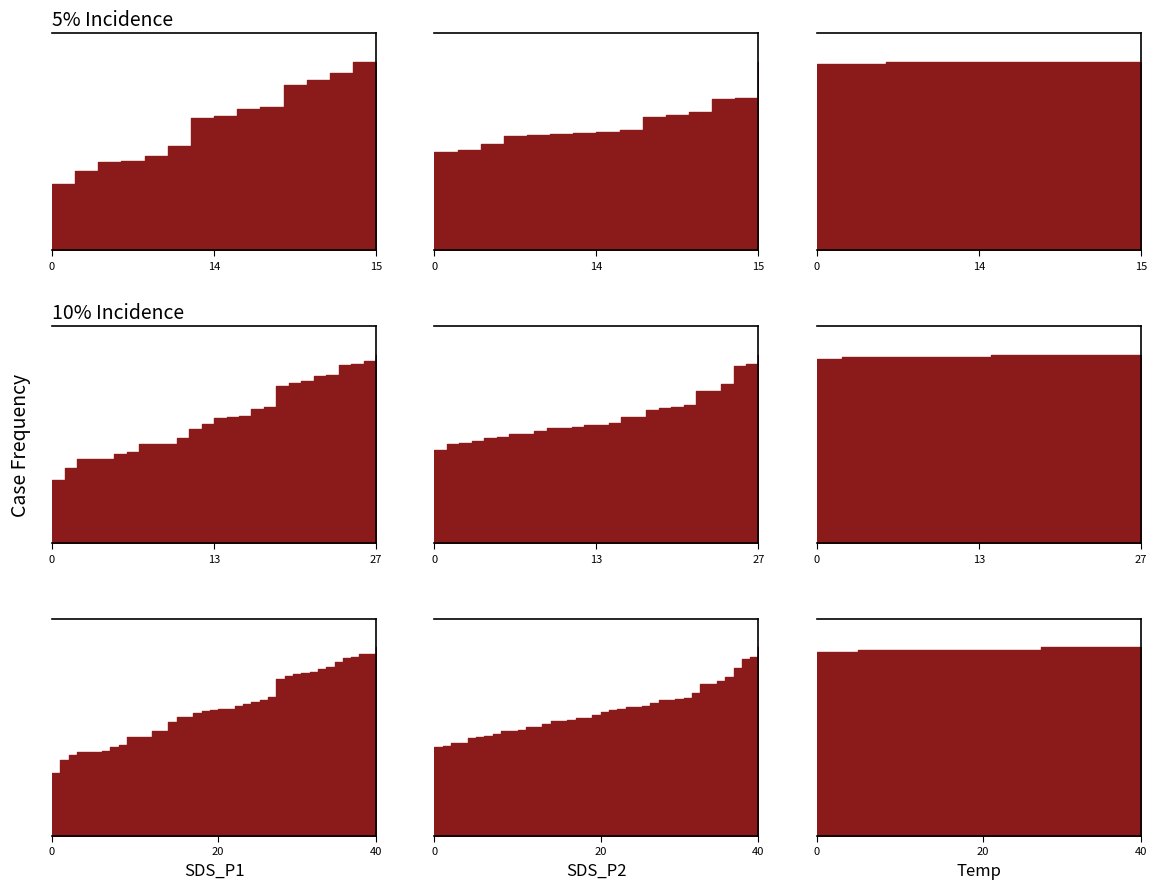

What is the greatest value displayed?

23.3